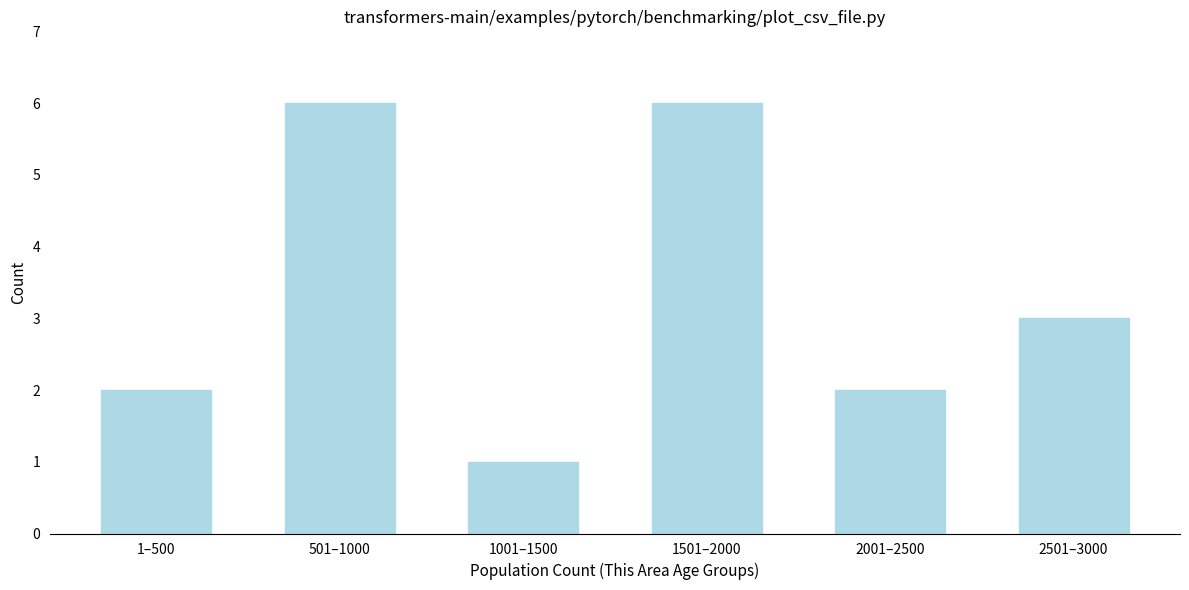

Reading left to right, what are all the values shown in this chart?

1–500=2	501–1000=6	1001–1500=1	1501–2000=6	2001–2500=2	2501–3000=3